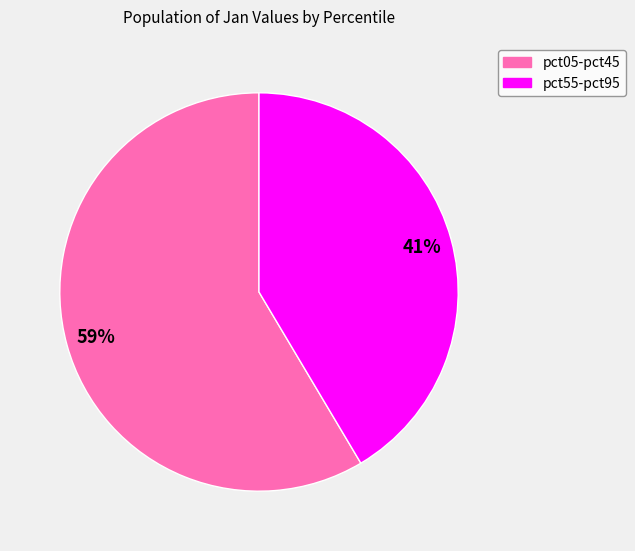

Is there any slice that represents more than half of the pie?

Yes